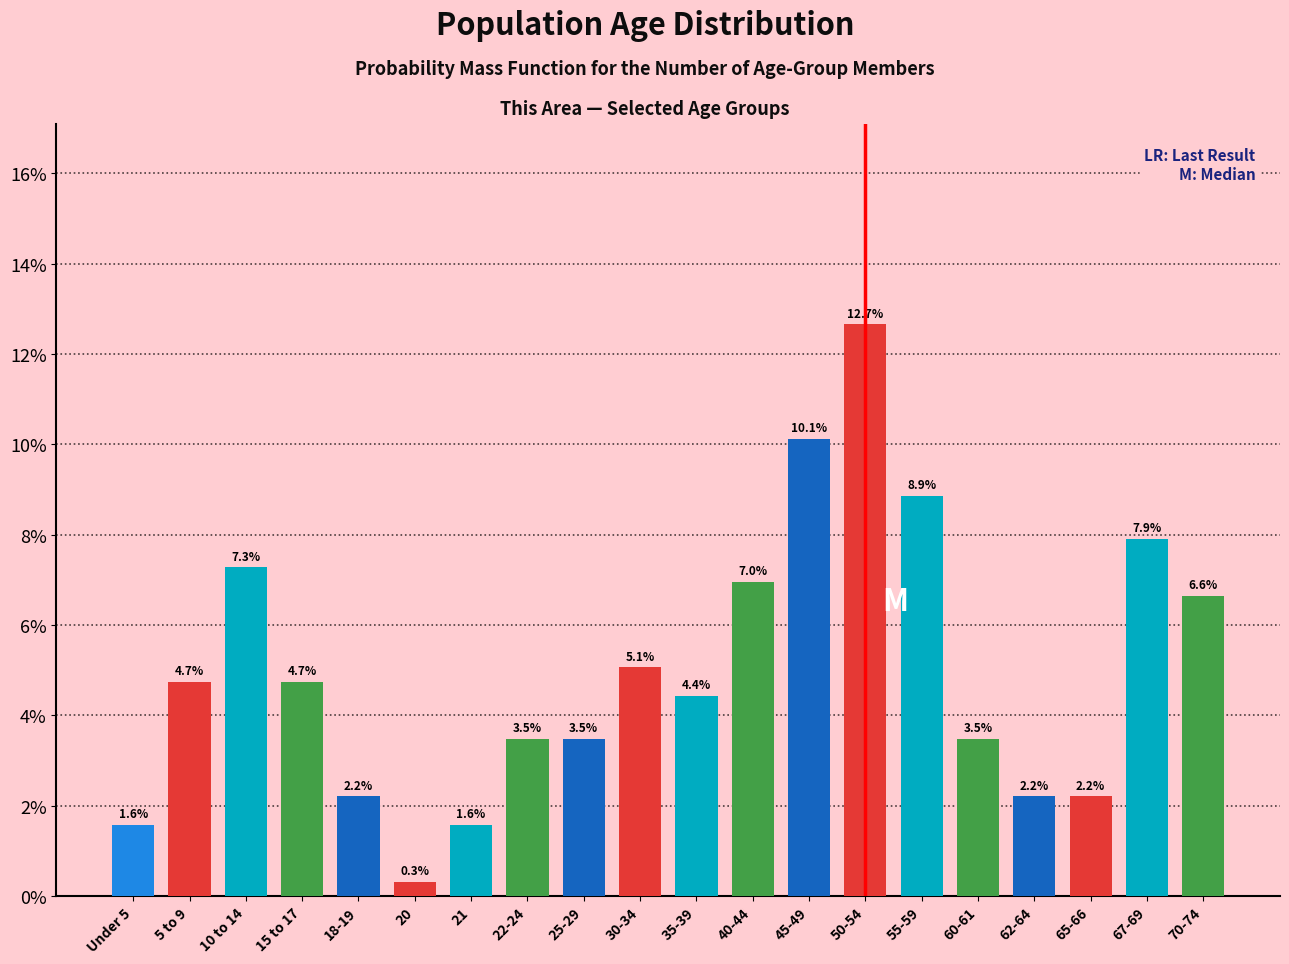

Are the bars horizontal?

No